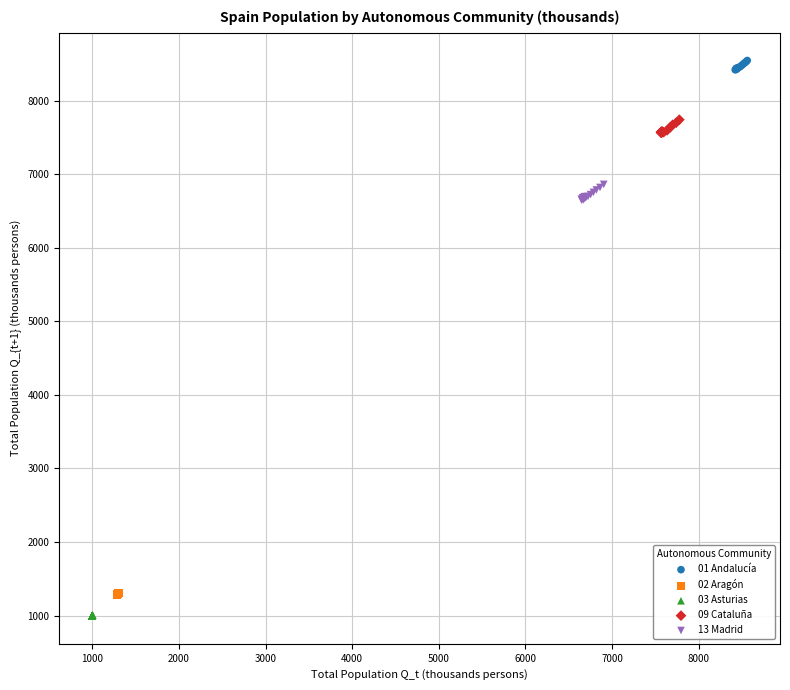

Which series reaches the minimum Y coordinate?

03 Asturias